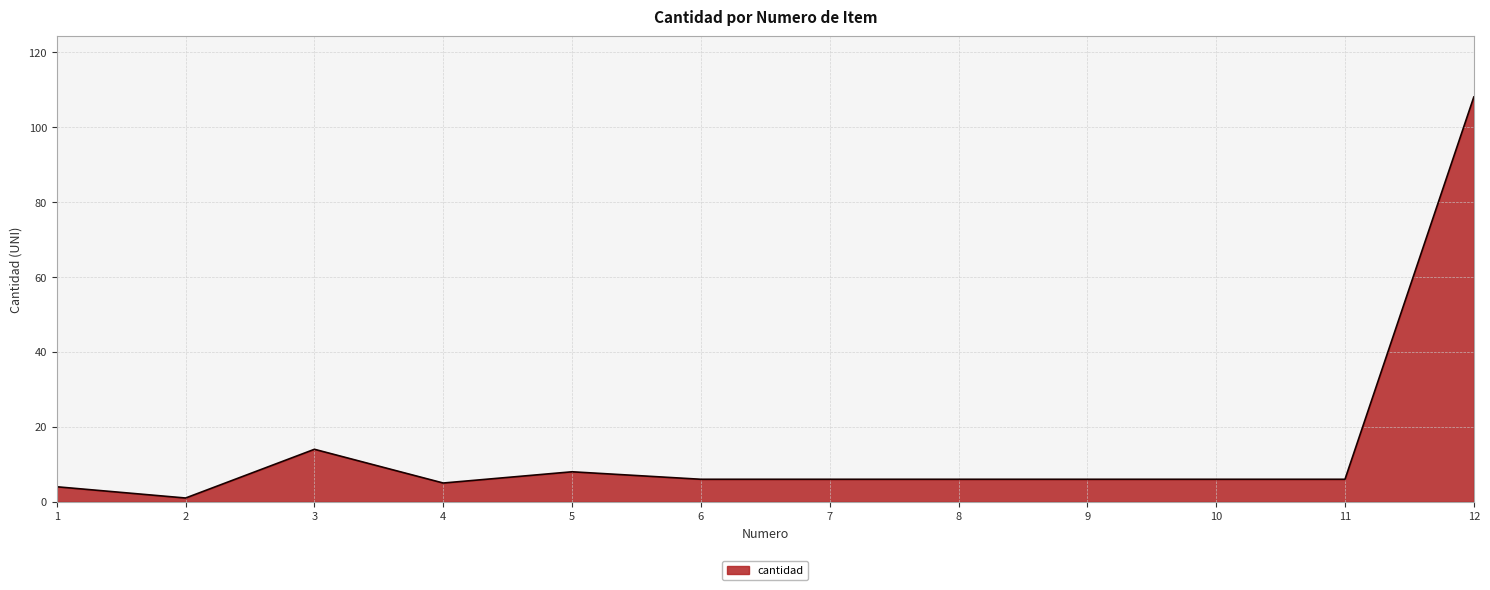

True or false: the data shows 6 at 9.

True